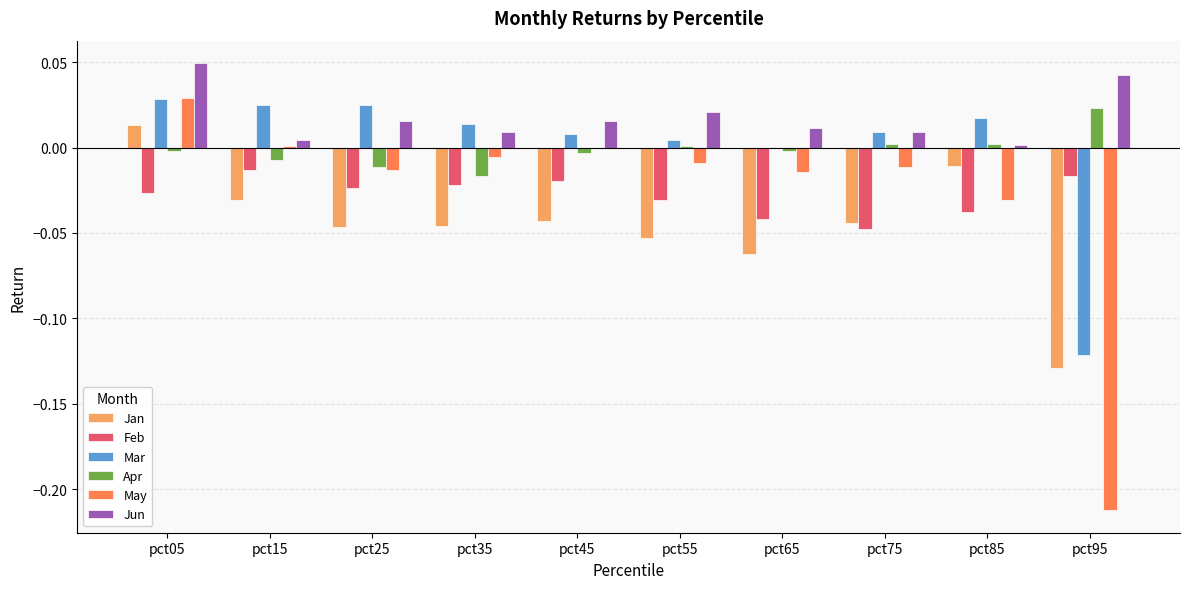

The value of Jun at pct15 is 0.0. True or false?

True